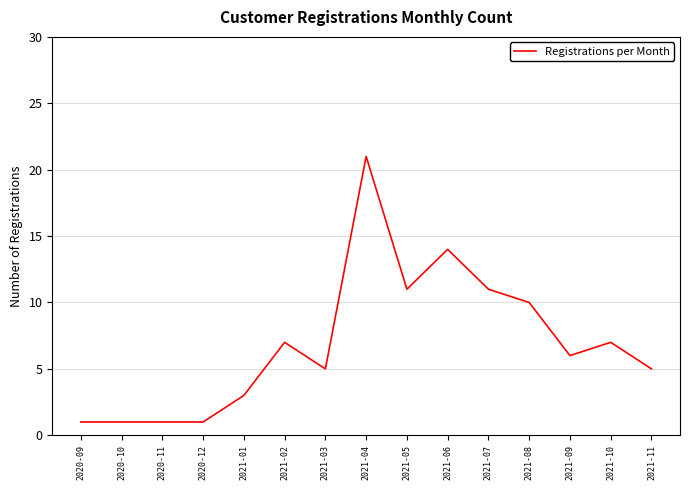

Between 2020-11 and 2021-09, which is larger?

2021-09